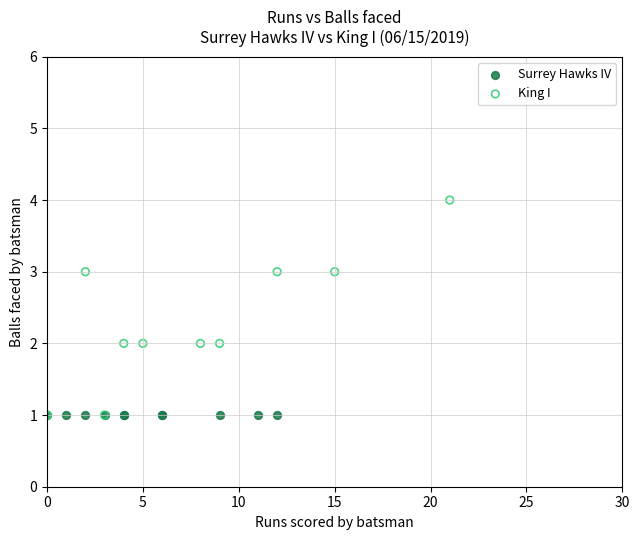

Which series contains the highest Y value?

King I